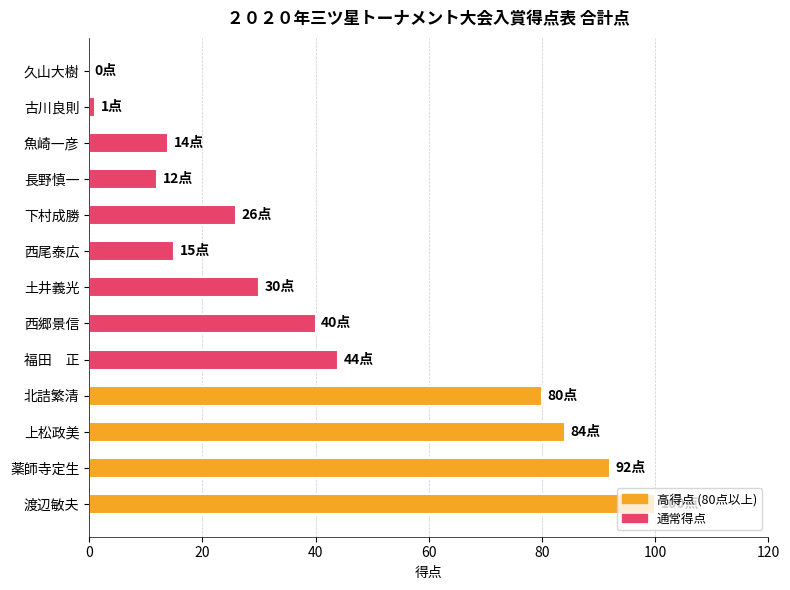

Which has a higher value, 下村成勝 or 北詰繁清?

北詰繁清